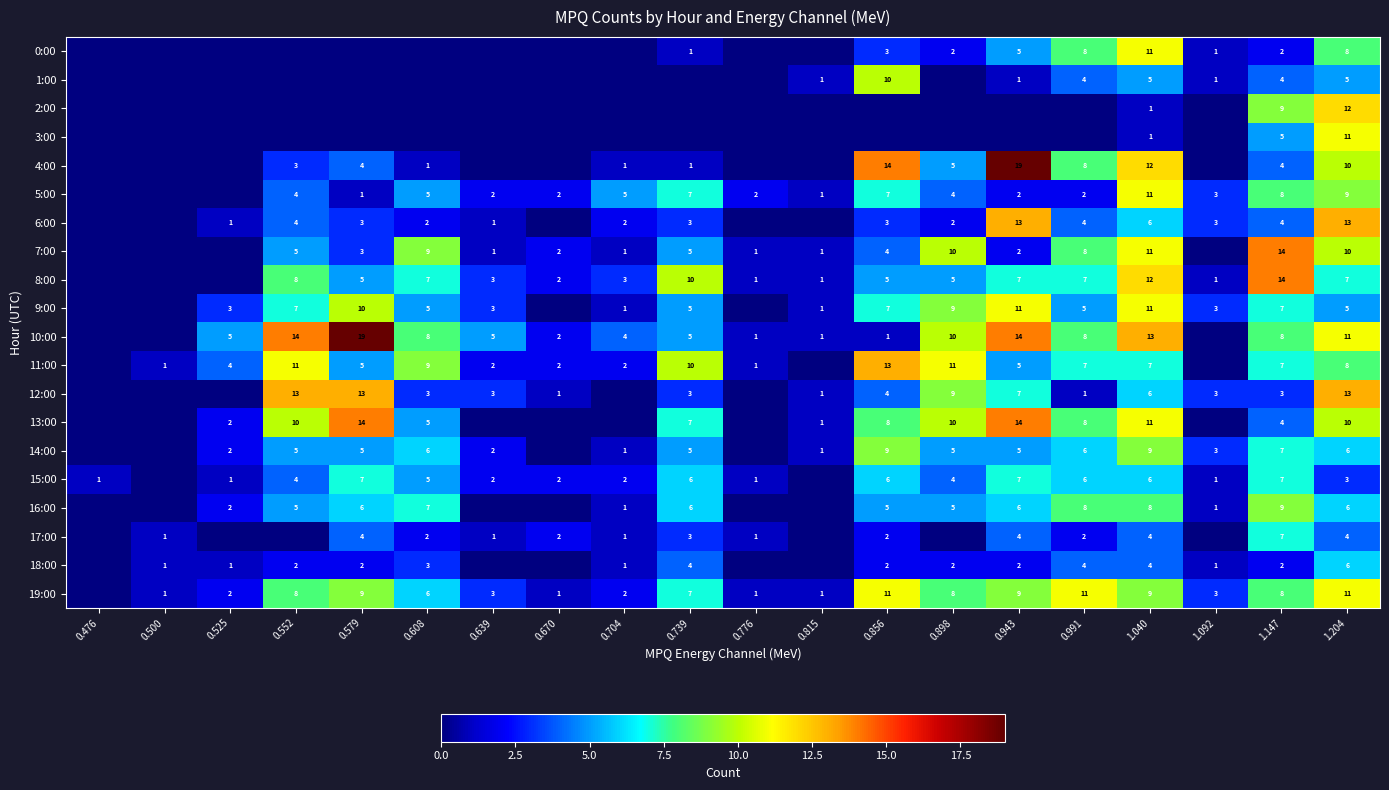

What is the difference between the 8:00 values at 0.815 and 0.608?

6